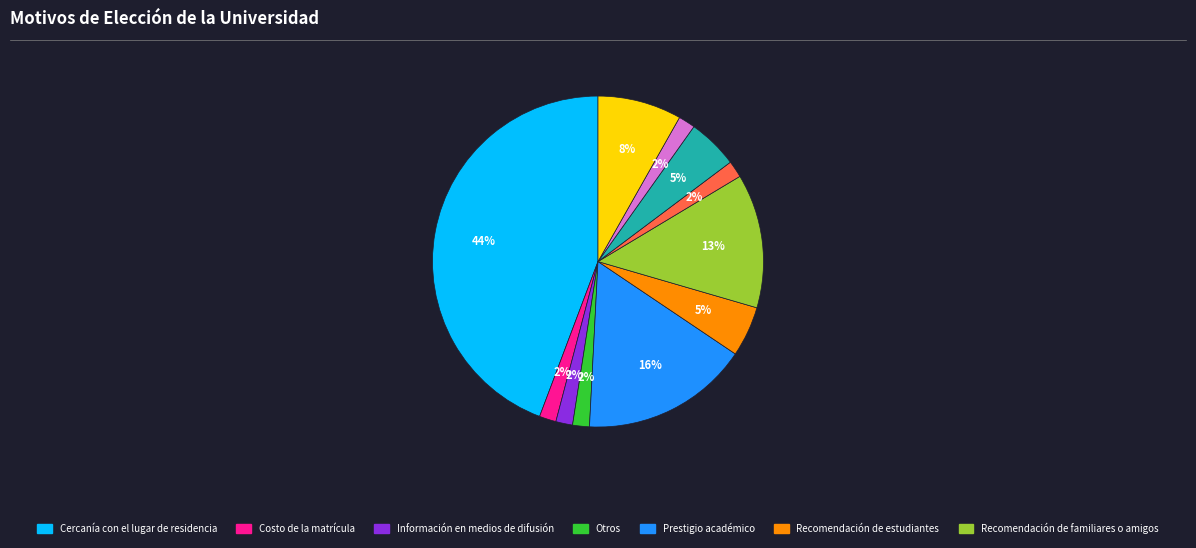

Does any single category account for the majority?

No